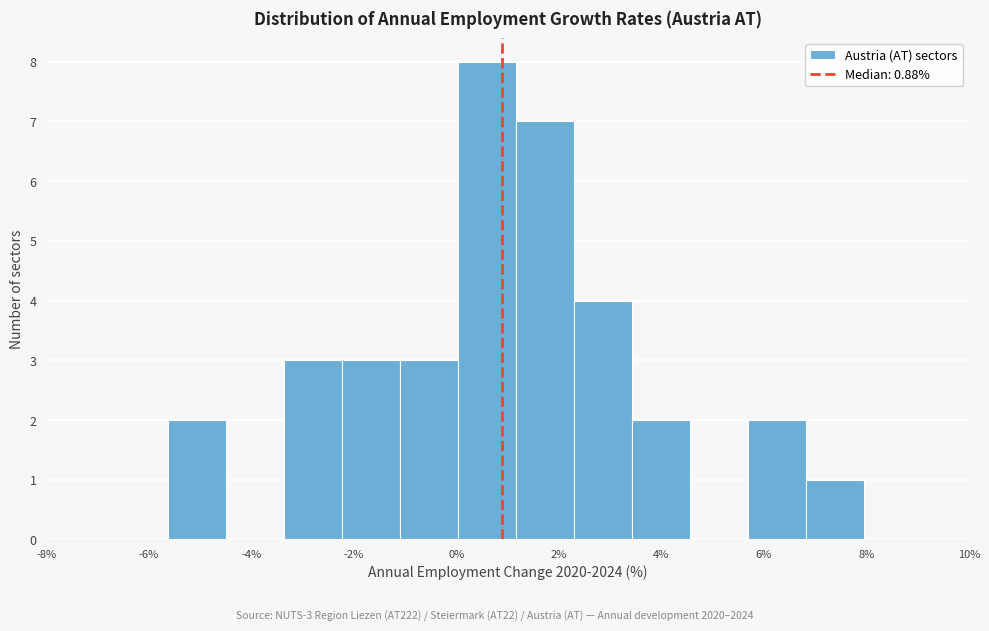

Which range on the x-axis has the tallest bar?

0.0 to 1.2